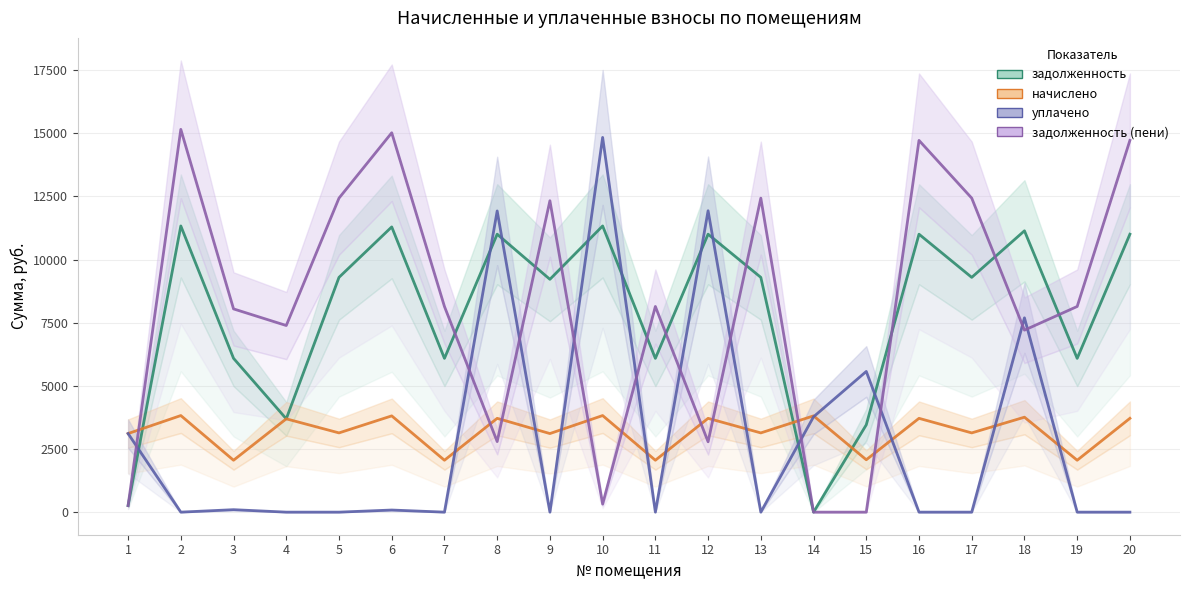

What is the sum of the уплачено values at 10 and 9?

14832.6